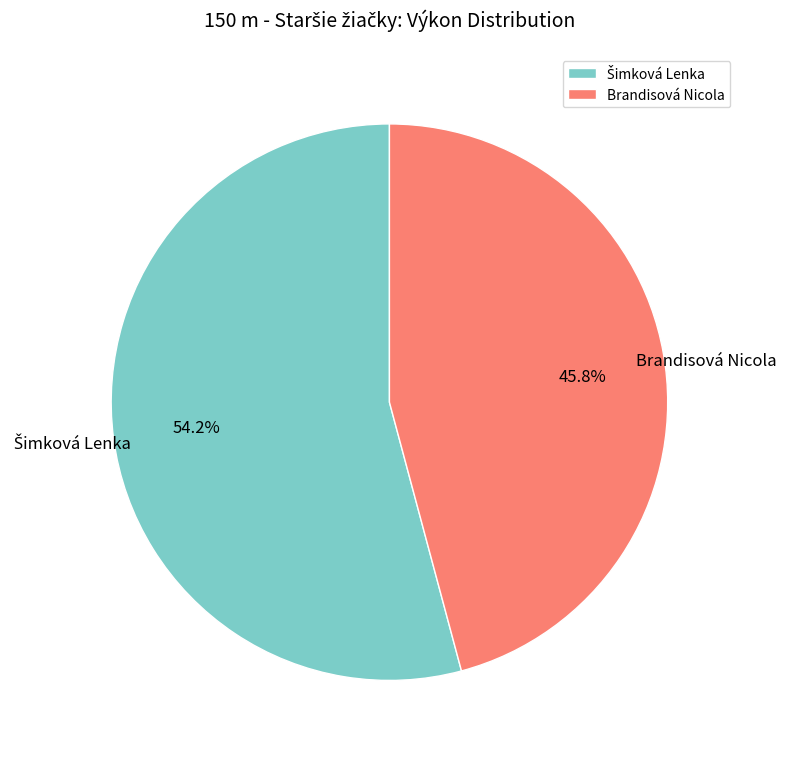

Which category has the smallest portion of the pie?

Brandisová Nicola